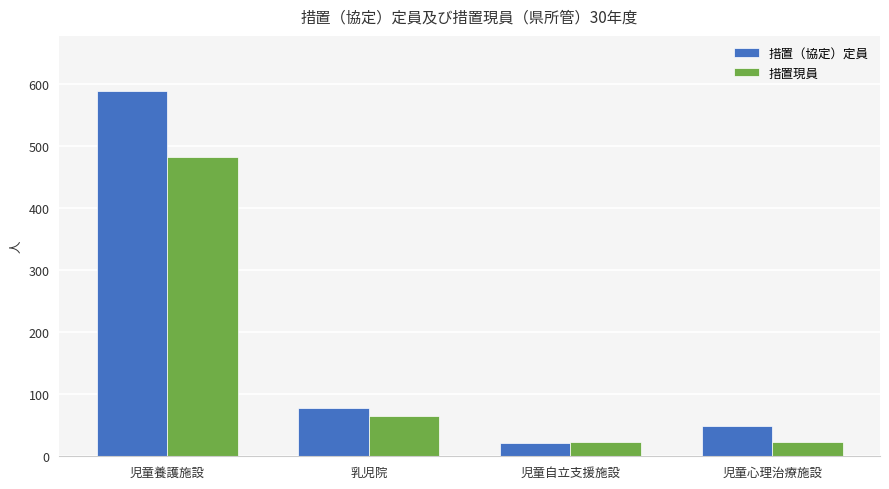

What is the average value of the 措置（協定）定員 series?

184